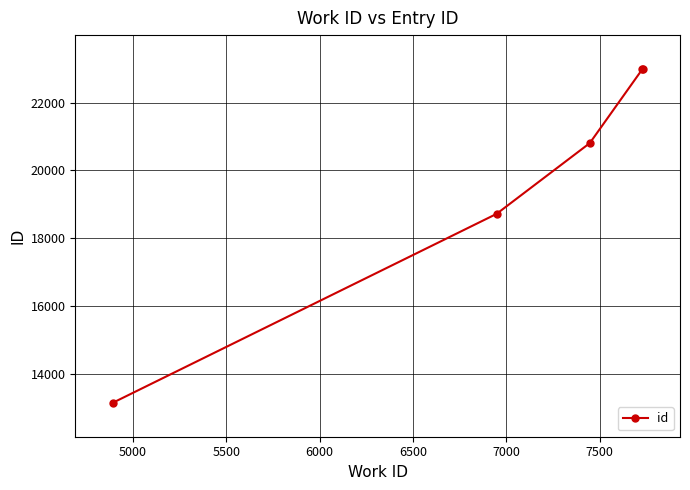

What is the greatest value displayed?

22995